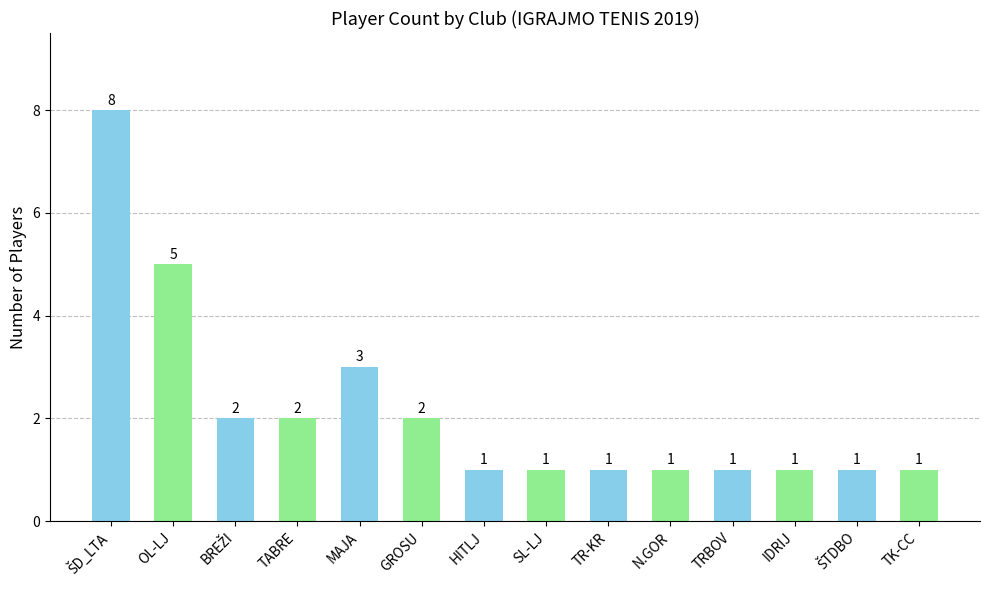

How many values are between 1 and 2?

11